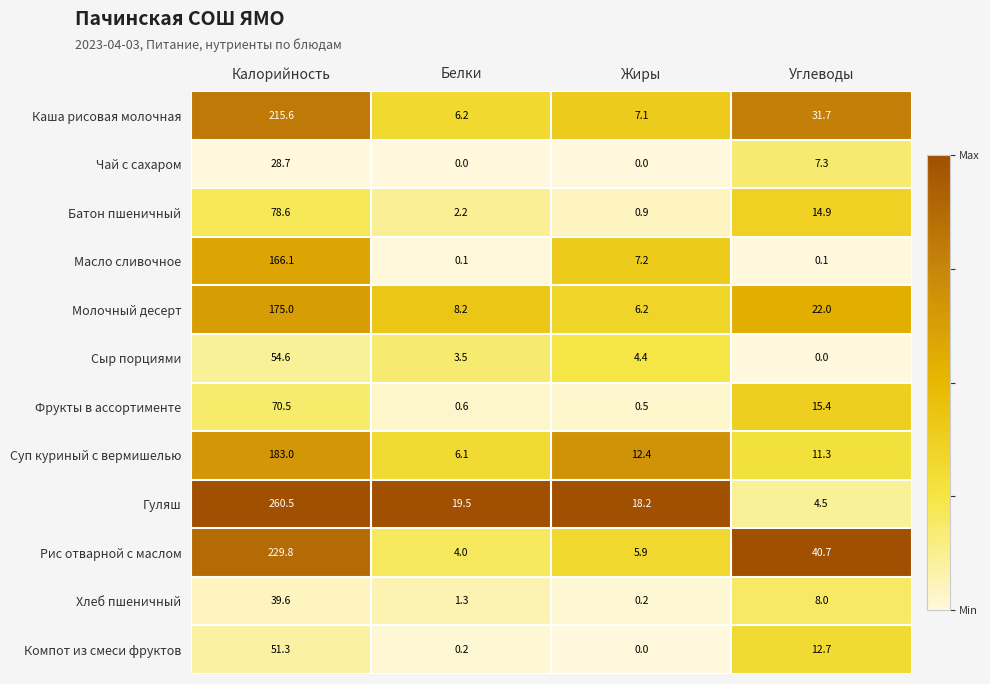

What is the total value across all series at Углеводы?

168.6